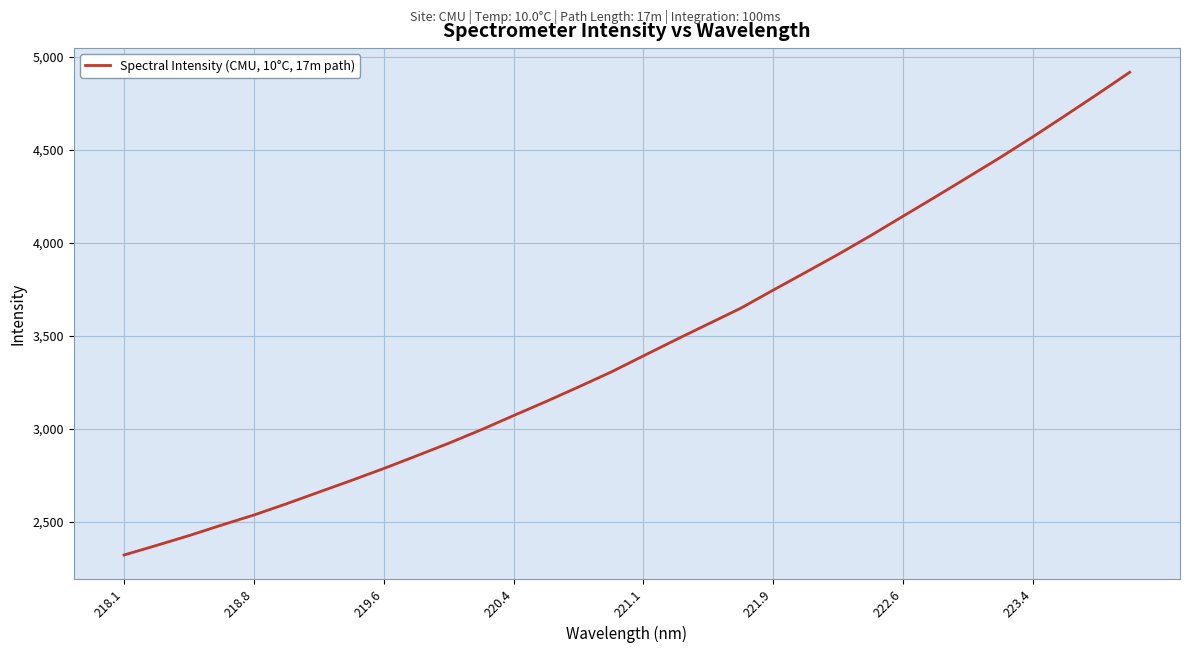

What is the difference between the maximum and minimum values?

2593.4